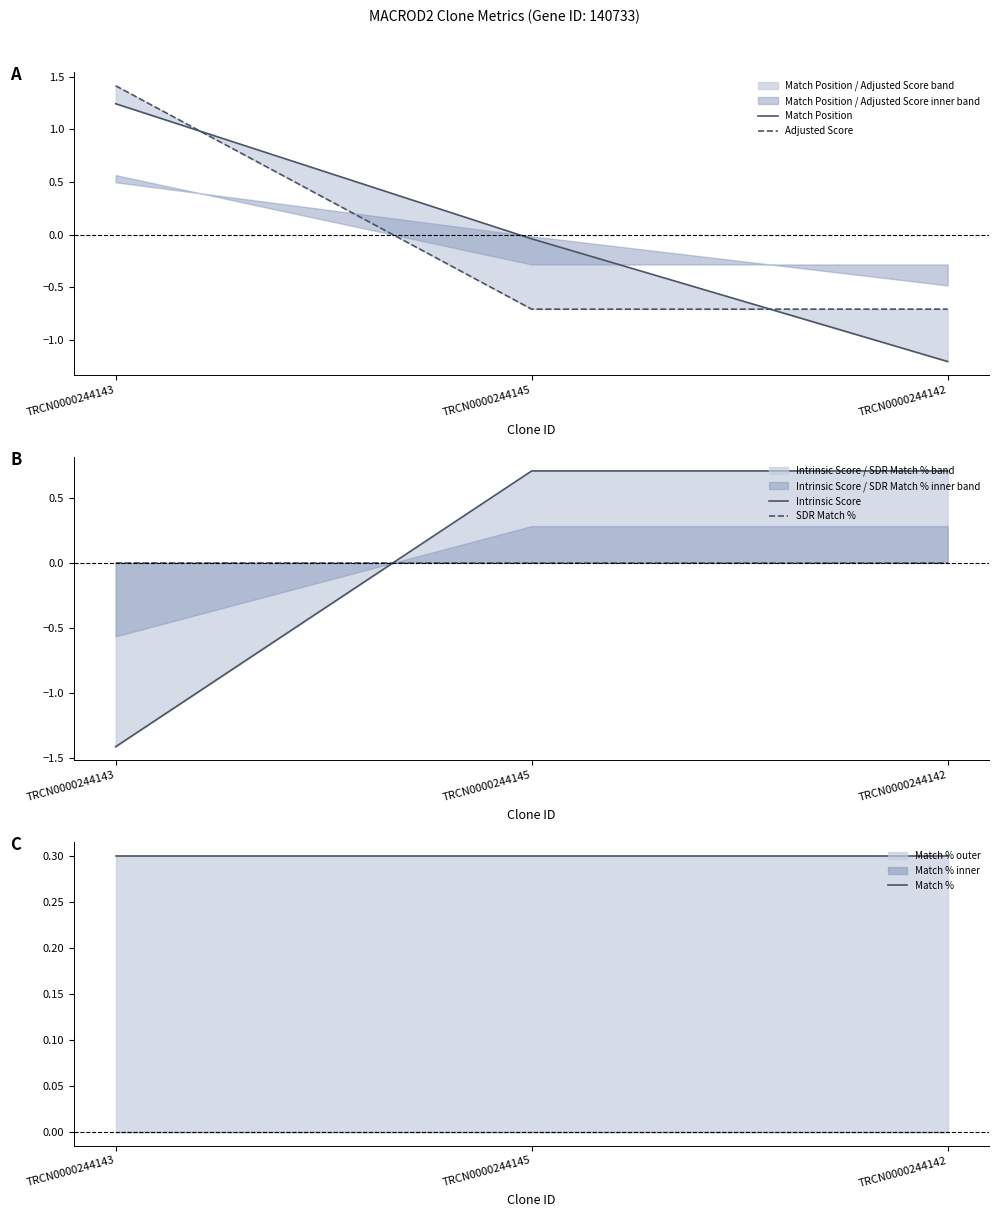

Reading right to left, extract all data points from this chart.

Match Position: TRCN0000244142=-1.2	TRCN0000244145=-0.0	TRCN0000244143=1.2
Adjusted Score: TRCN0000244142=-0.7	TRCN0000244145=-0.7	TRCN0000244143=1.4
Intrinsic Score: TRCN0000244142=0.7	TRCN0000244145=0.7	TRCN0000244143=-1.4
SDR Match %: TRCN0000244142=0.0	TRCN0000244145=0.0	TRCN0000244143=0.0
Match %: TRCN0000244142=0.3	TRCN0000244145=0.3	TRCN0000244143=0.3